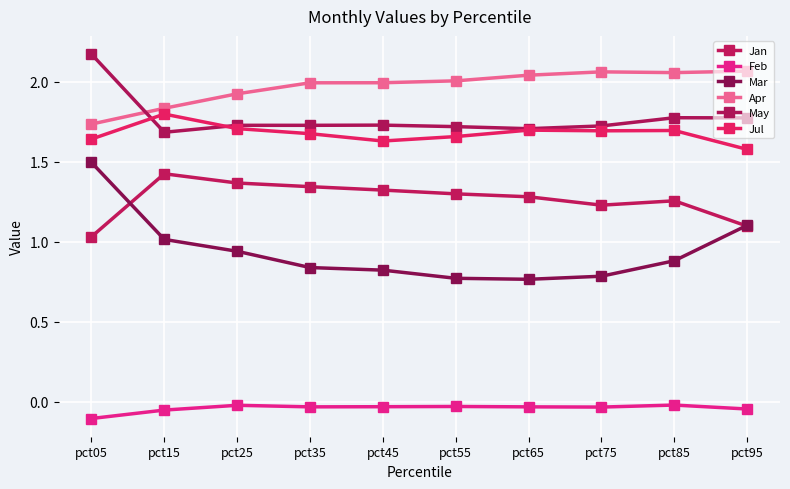

Which series has the largest range (max minus min)?

Mar